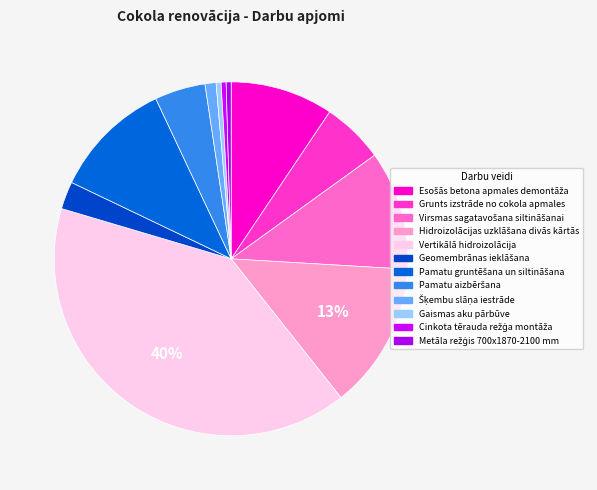

The Metāla režģis 700x1870-2100 mm slice represents 7% of the pie. True or false?

False